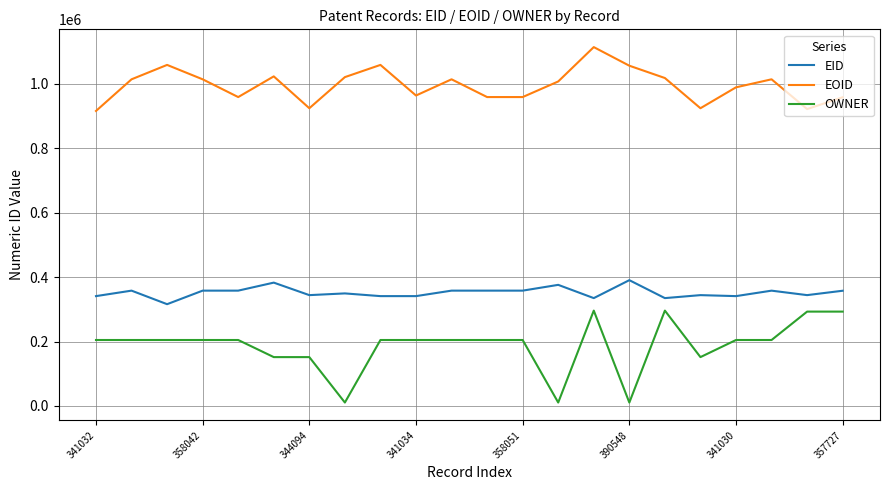

What is the highest value of the OWNER series?

296068